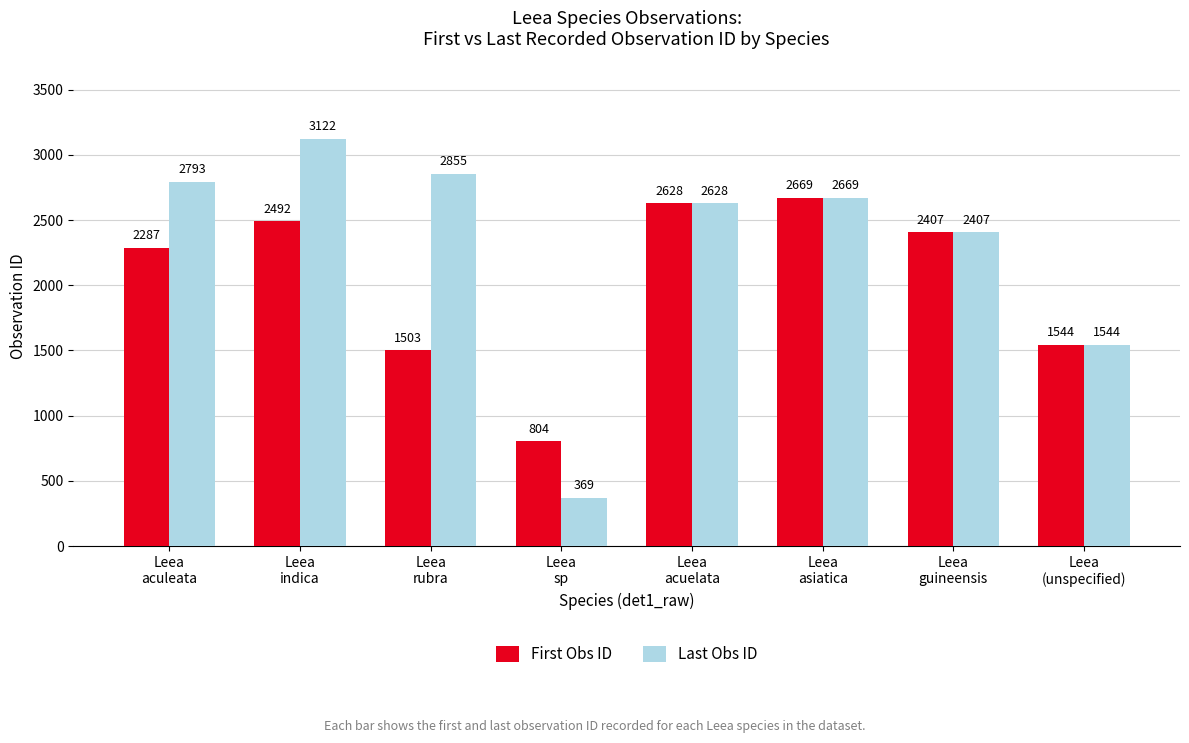

List the series in order of their peak value, lowest first.

First Obs ID, Last Obs ID